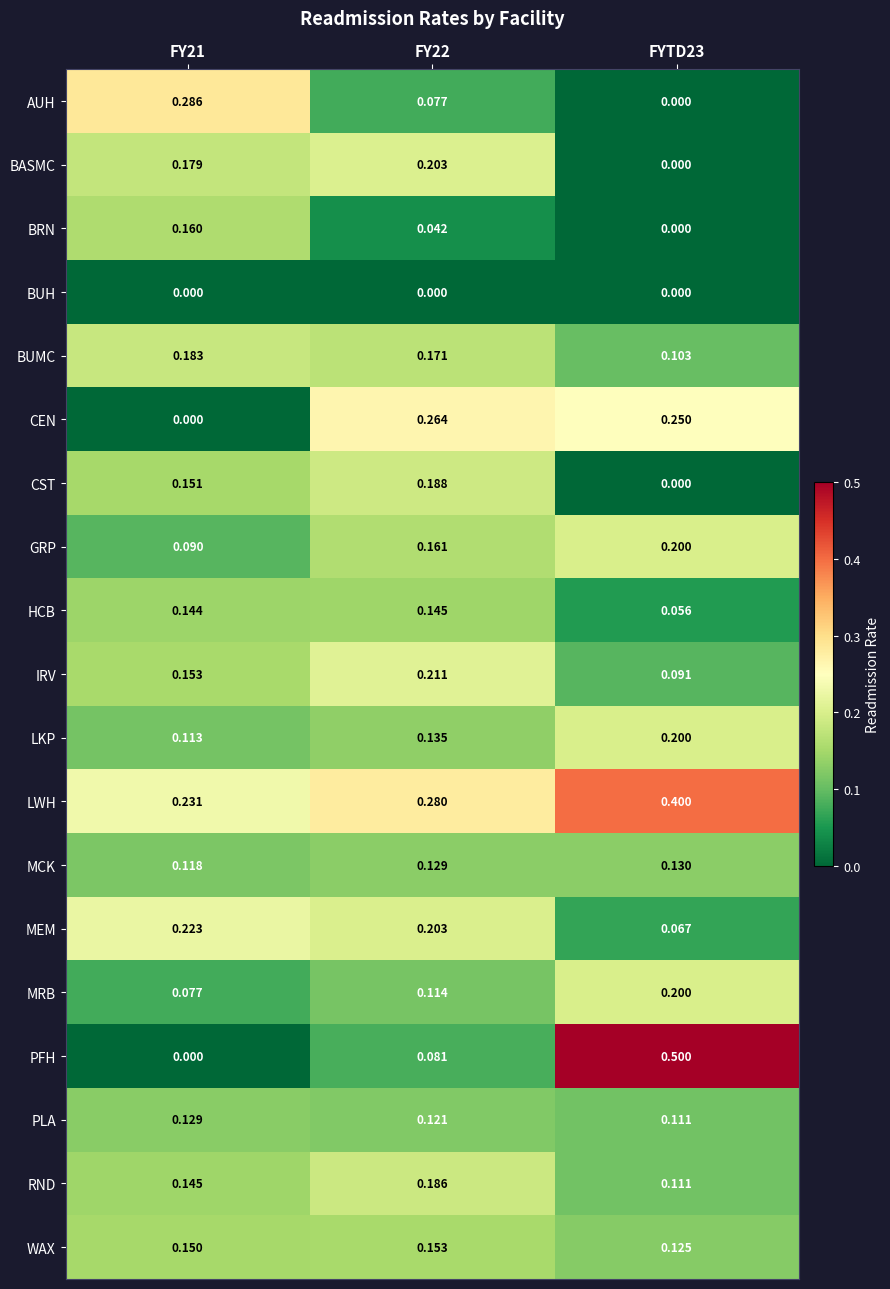

Which series has the largest range (max minus min)?

PFH